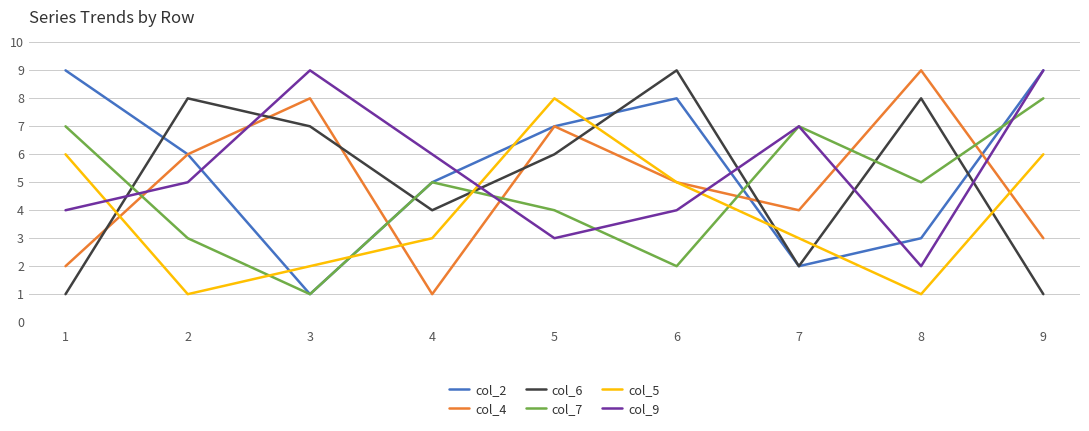

Does the chart display data point markers on the line(s)?

No